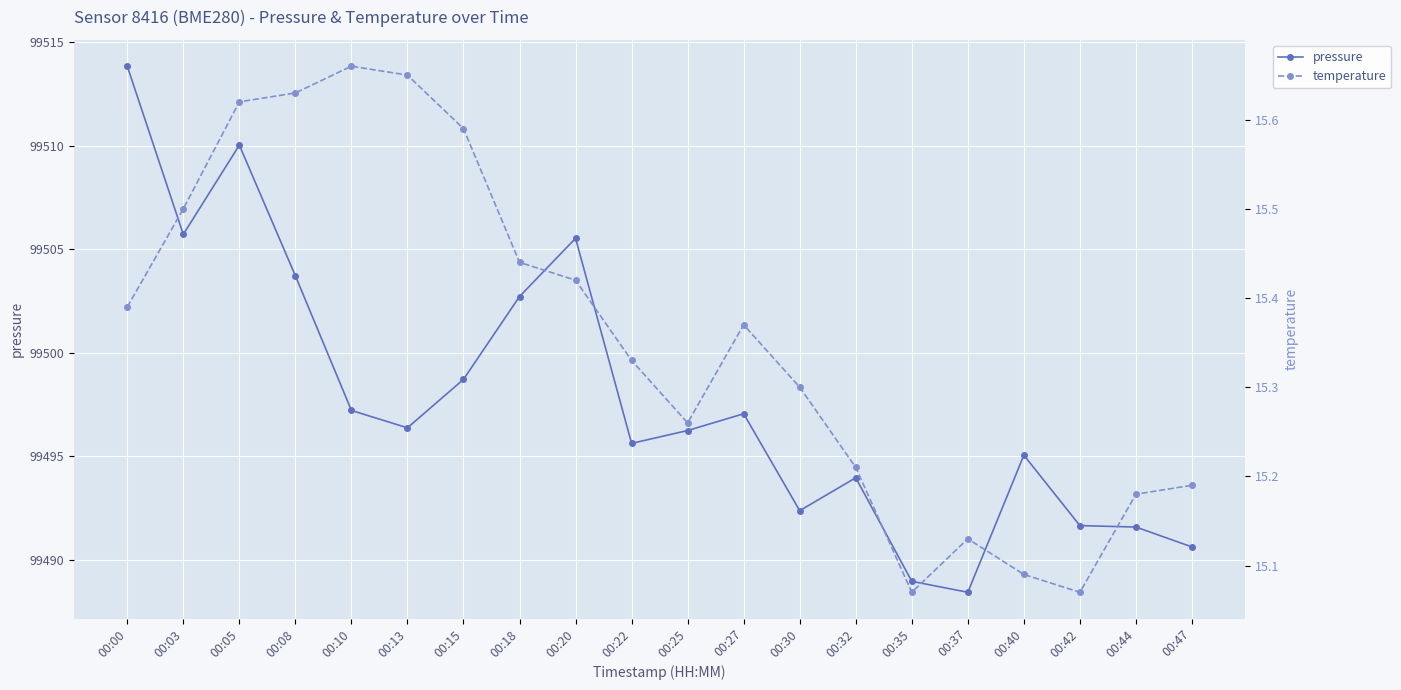

Where is the first local maximum for pressure?

00:05